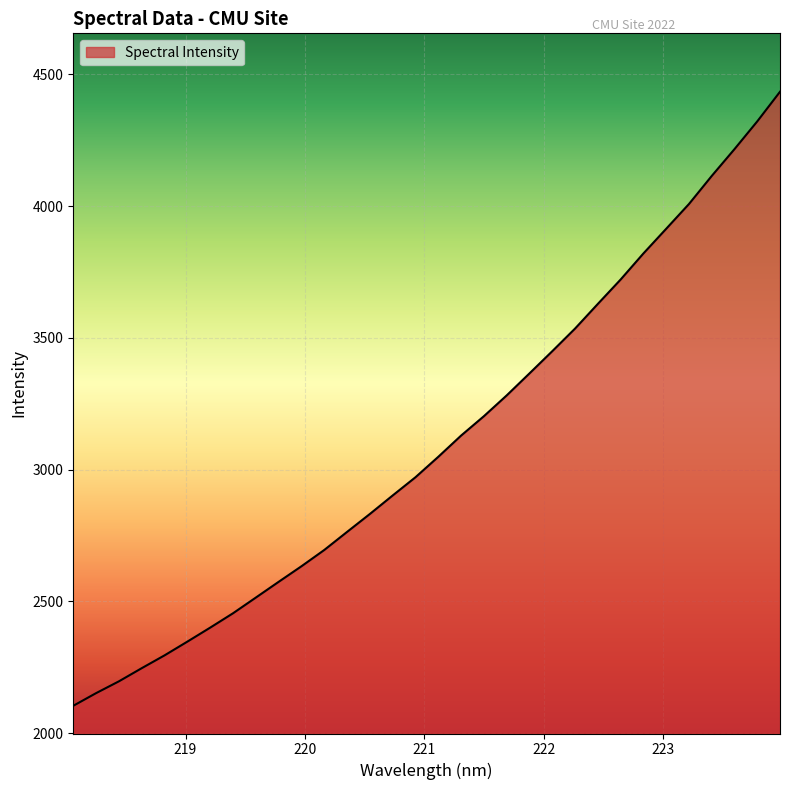

What is the difference between the maximum and minimum values?

2330.1